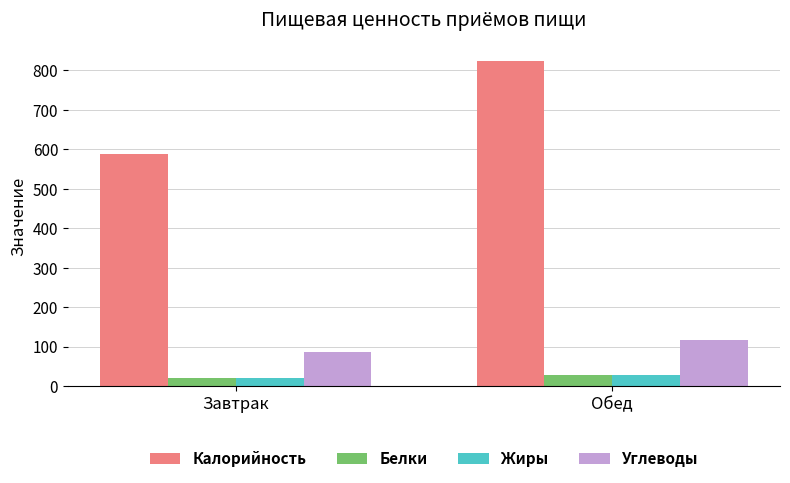

What is the average value of the Калорийность series?

706